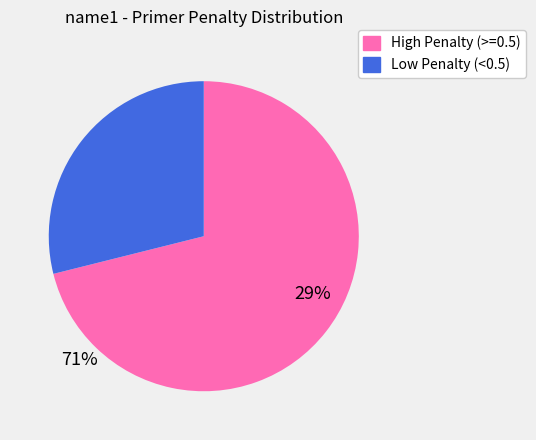

Is there a majority slice in this chart?

Yes